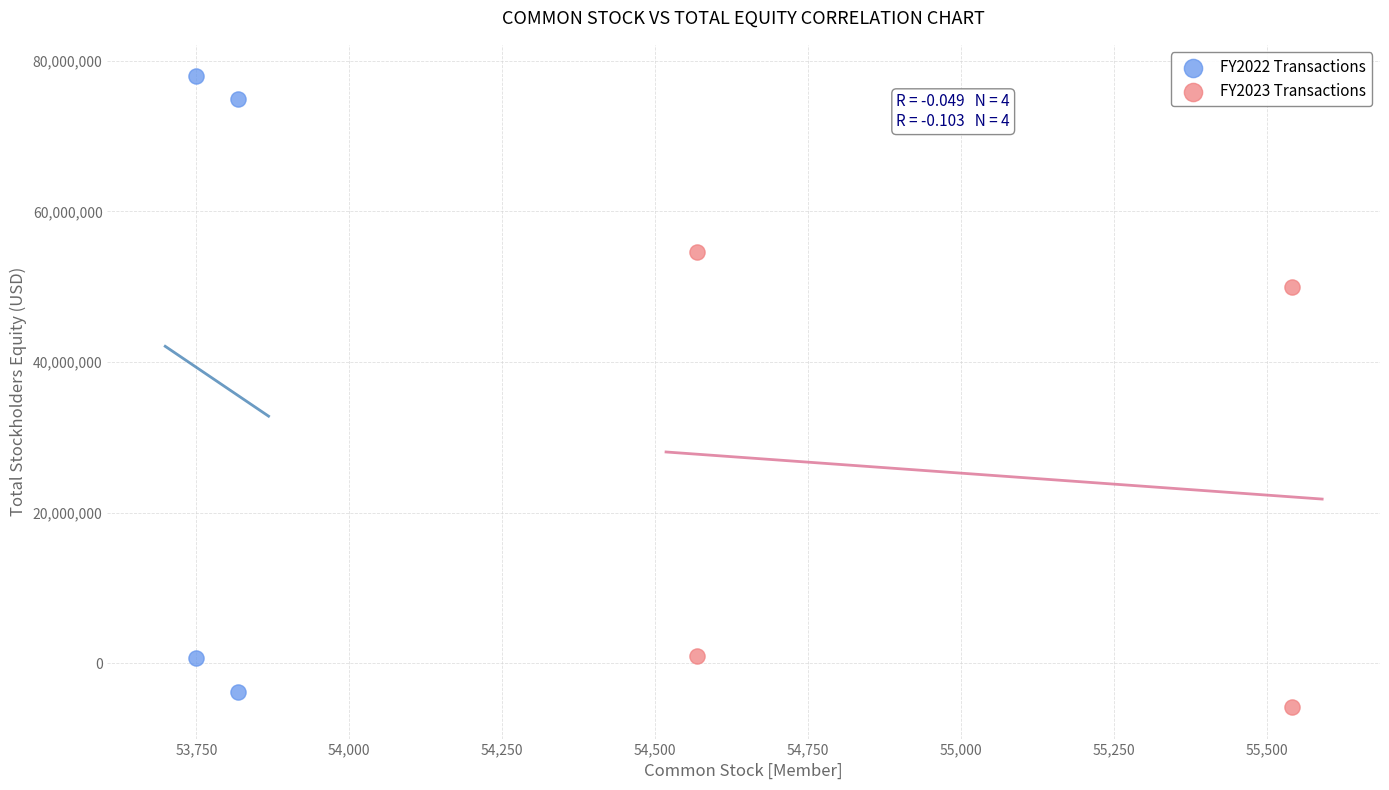

Which series reaches the maximum Y coordinate?

FY2022 Transactions